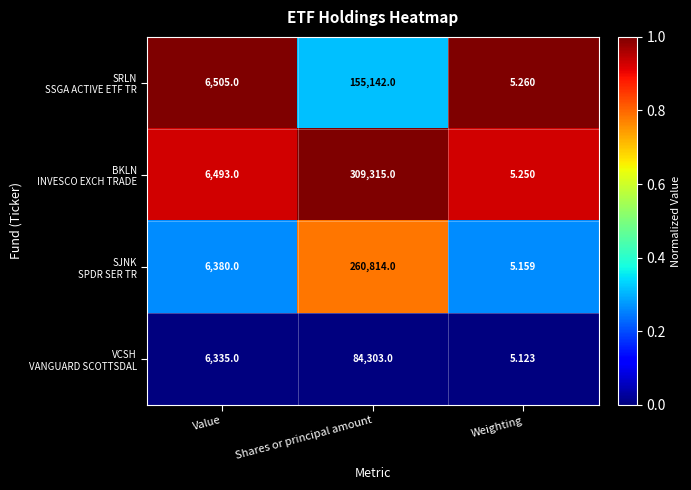

How many data points does each series have?

3